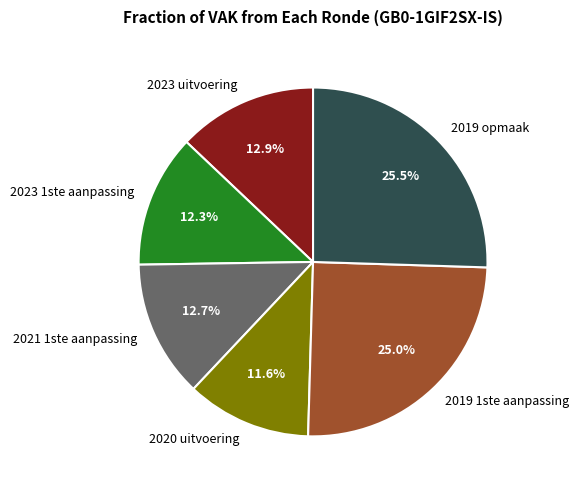

How many segments does this pie chart have?

6